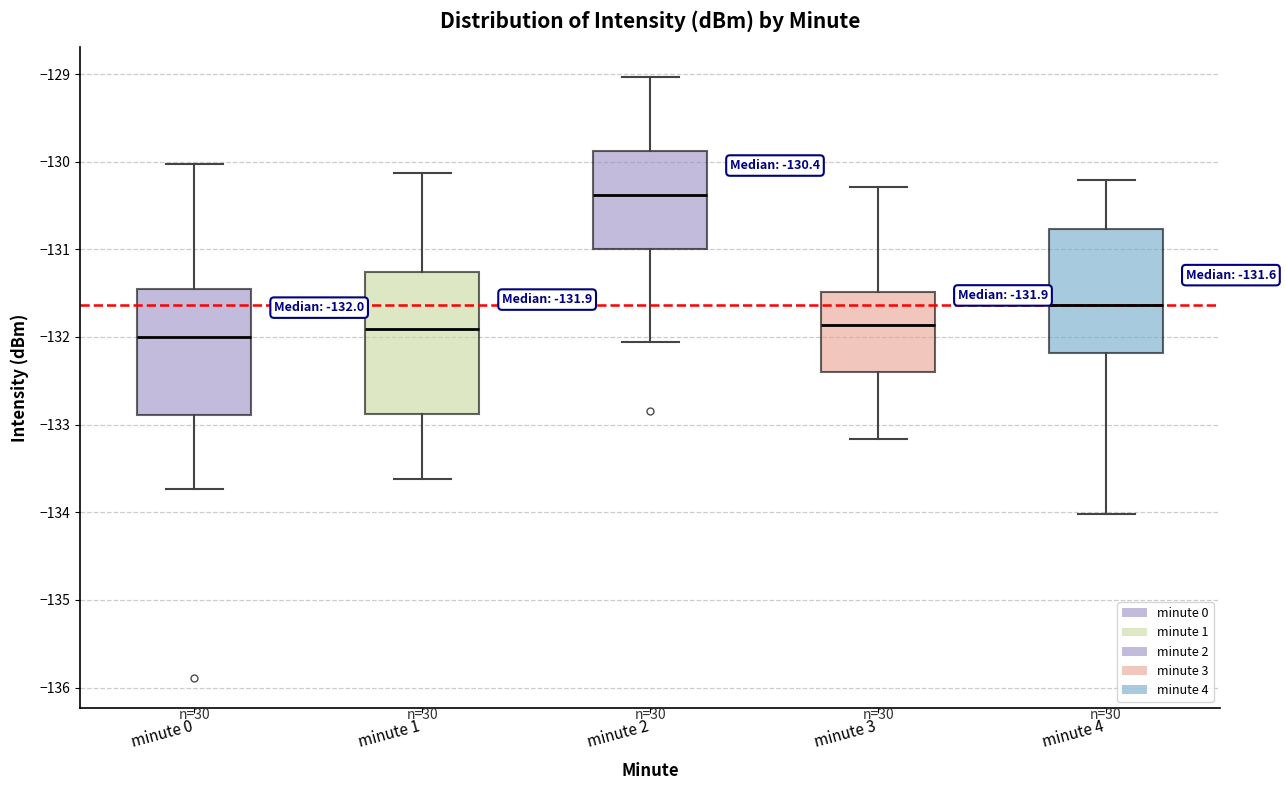

Which box's median line is the highest?

minute 2